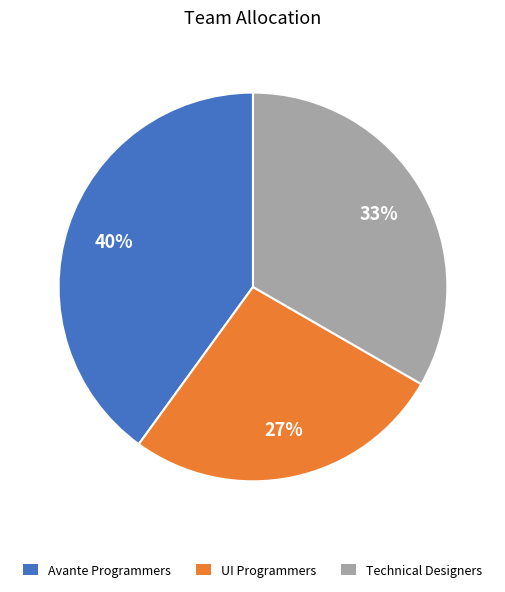

To the nearest percent, what is the difference between the Avante Programmers and UI Programmers slice percentages?

13%